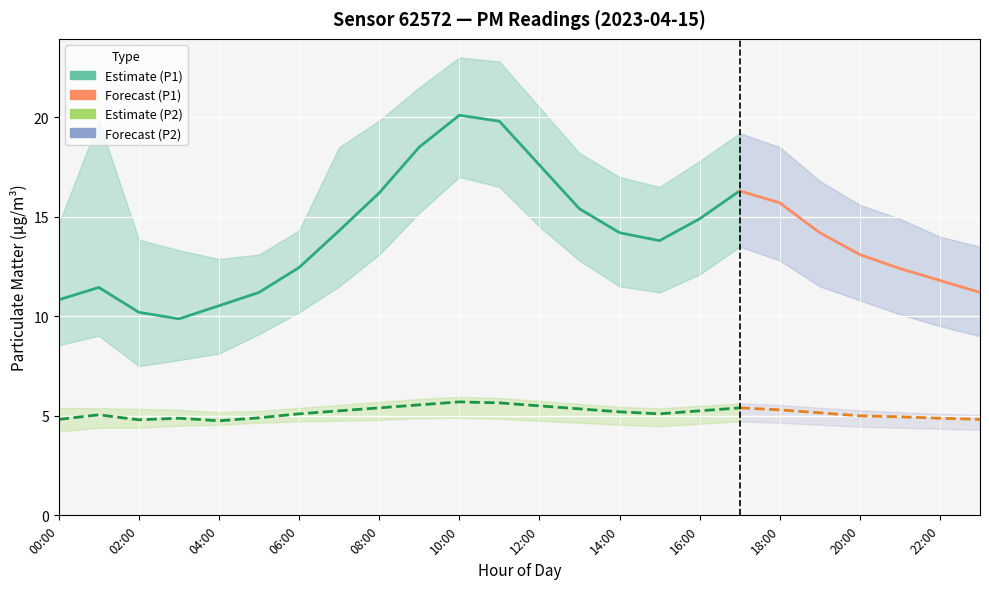

Where is the first local maximum for P1?

01:00